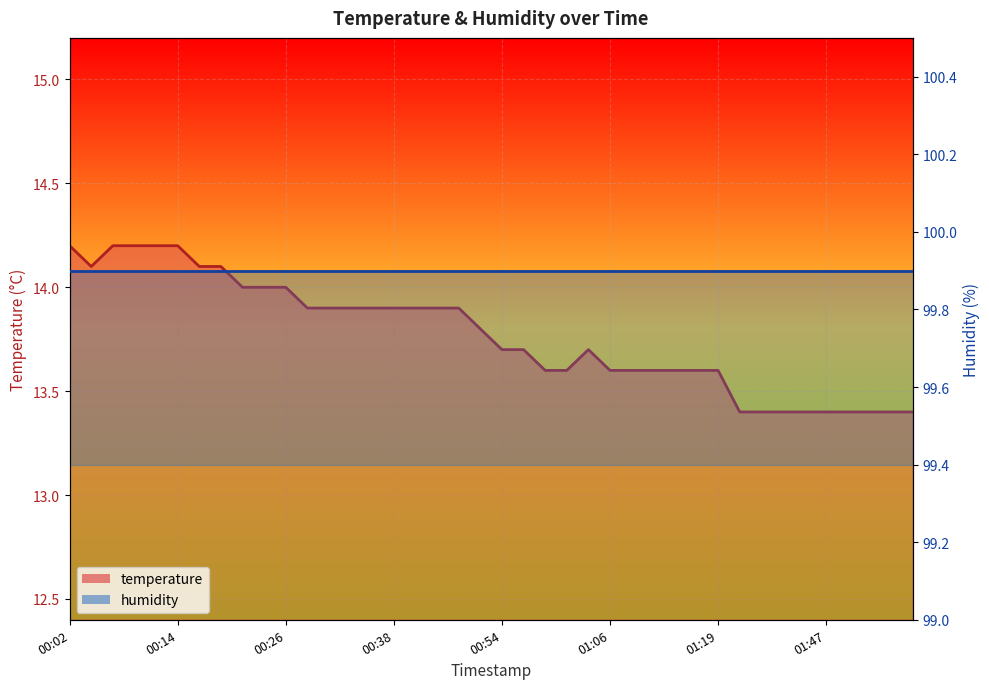

What is the average value?

13.8